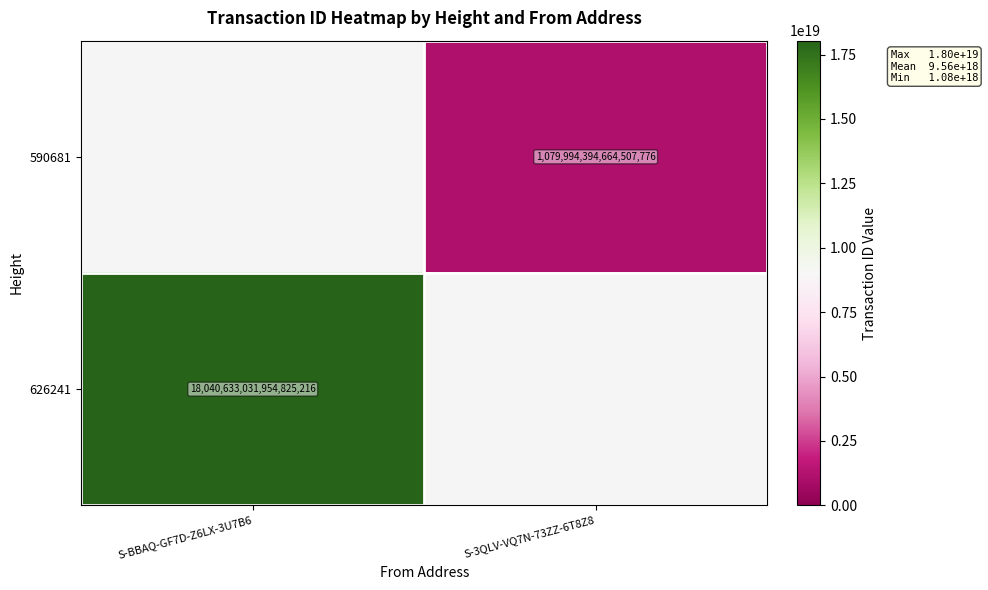

The 590681 series shows 1531956902067022080 at S-3QLV-VQ7N-73ZZ-6T8Z8. True or false?

False